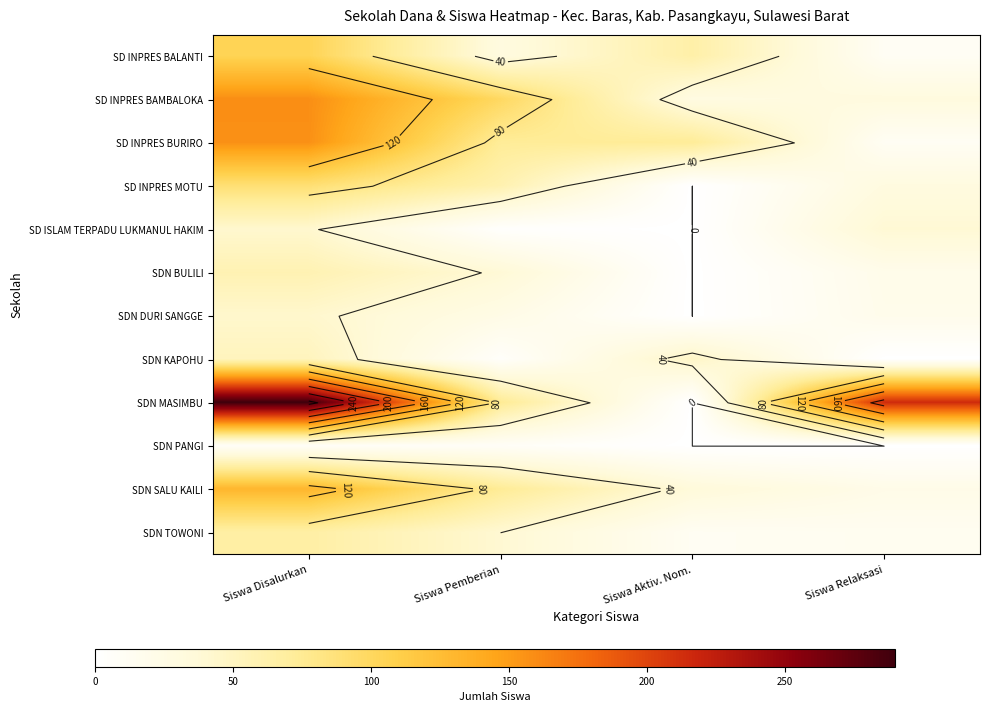

Which label corresponds to the smallest value in the chart?

Siswa Aktiv. Nom.